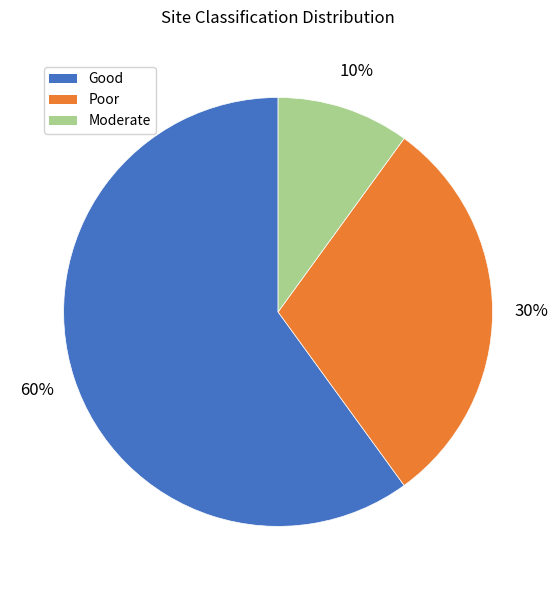

To the nearest percent, what is the difference between the largest and smallest slice percentages?

50%